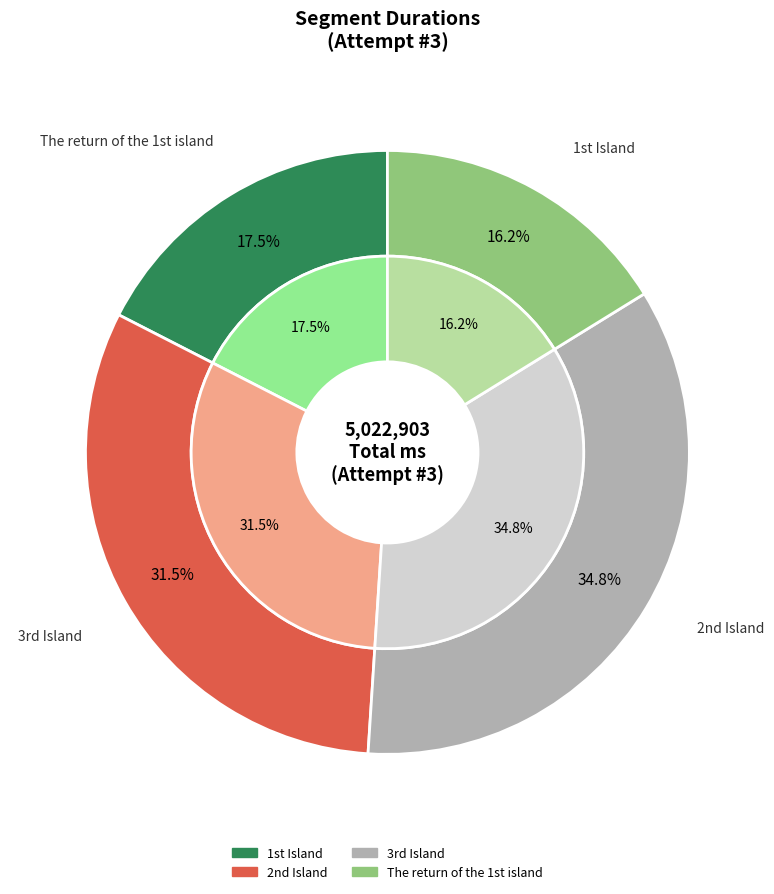

To the nearest percent, what is the average slice percentage?

25%